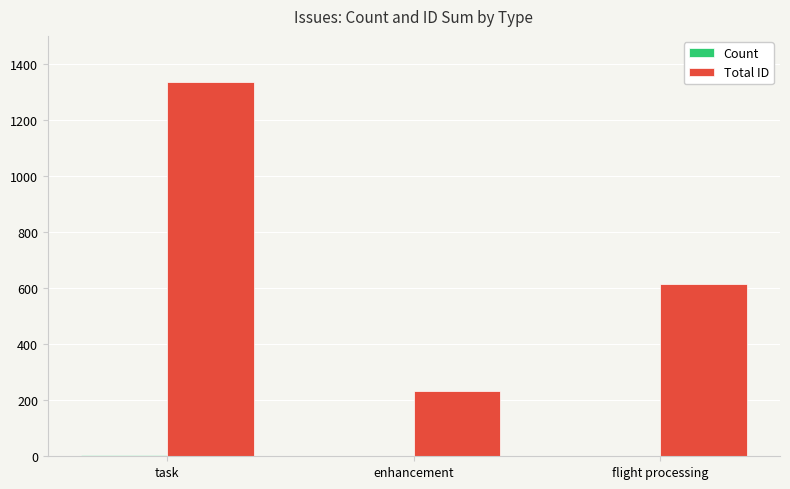

At which label is Total ID closest to 784?

flight processing